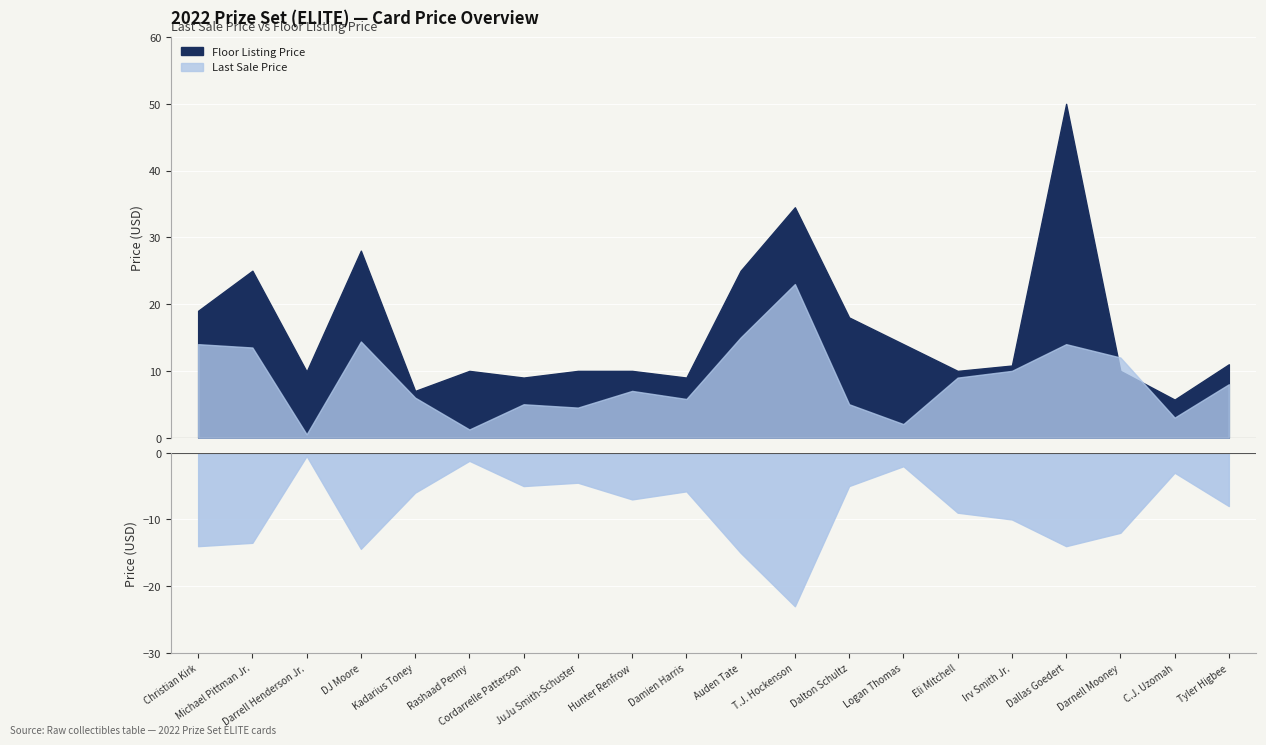

At how many categories does at least one series exceed 21?

5